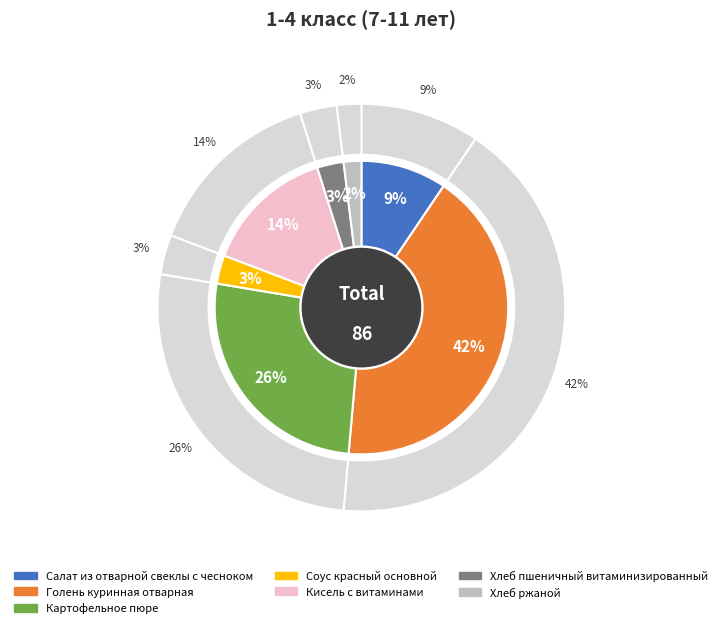

What is the smallest slice in the pie chart?

Хлеб ржаной